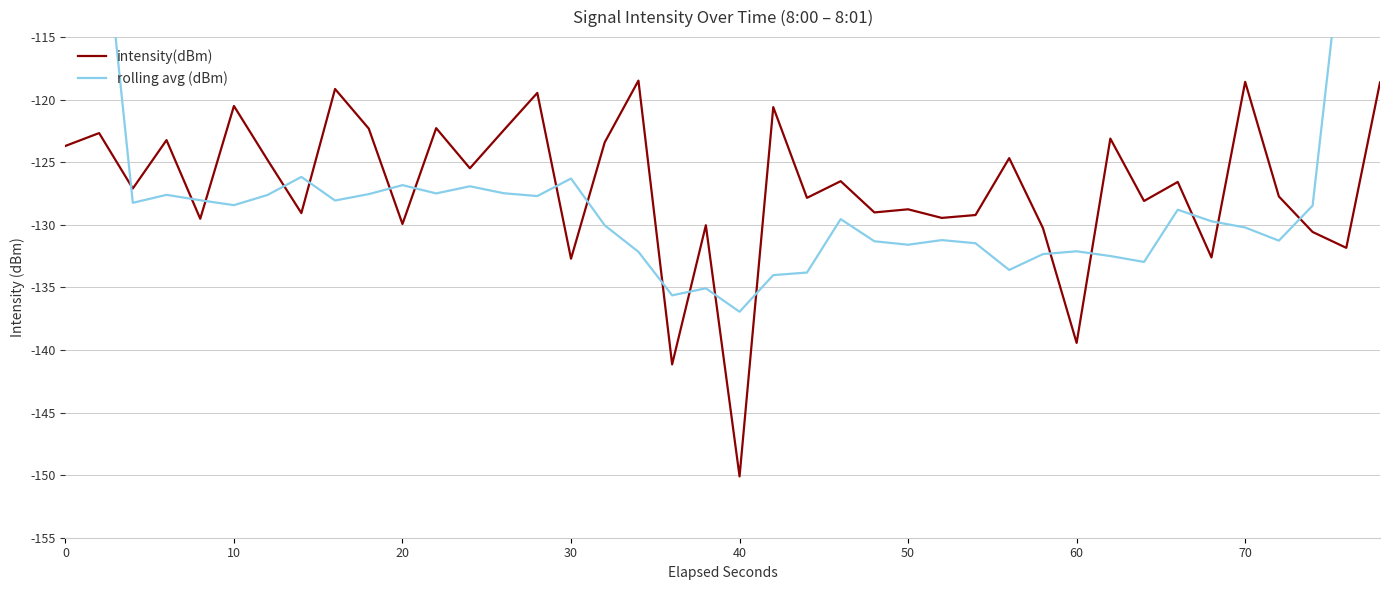

Which category has the lowest value in the intensity(dBm) series?

40